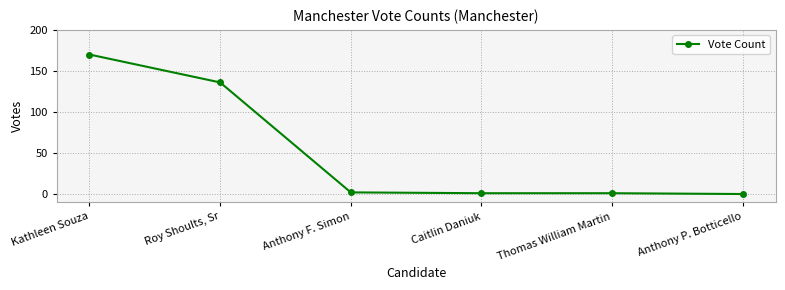

Which has a higher value, Kathleen Souza or Caitlin Daniuk?

Kathleen Souza